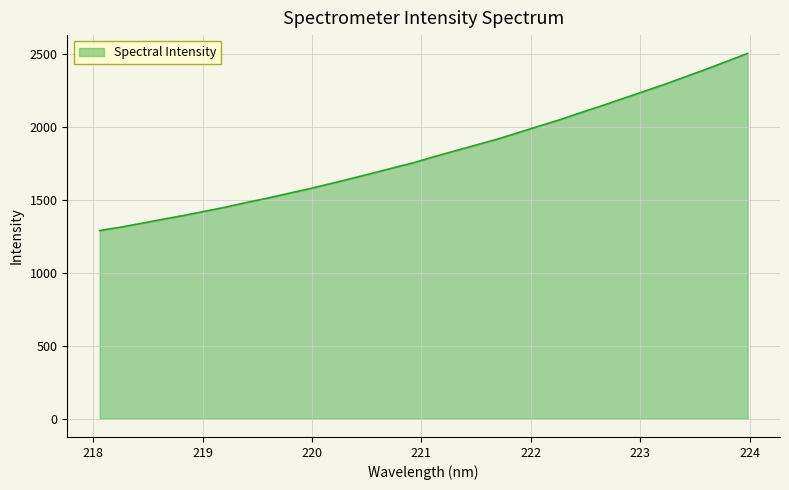

What is the smallest value displayed?

1289.0